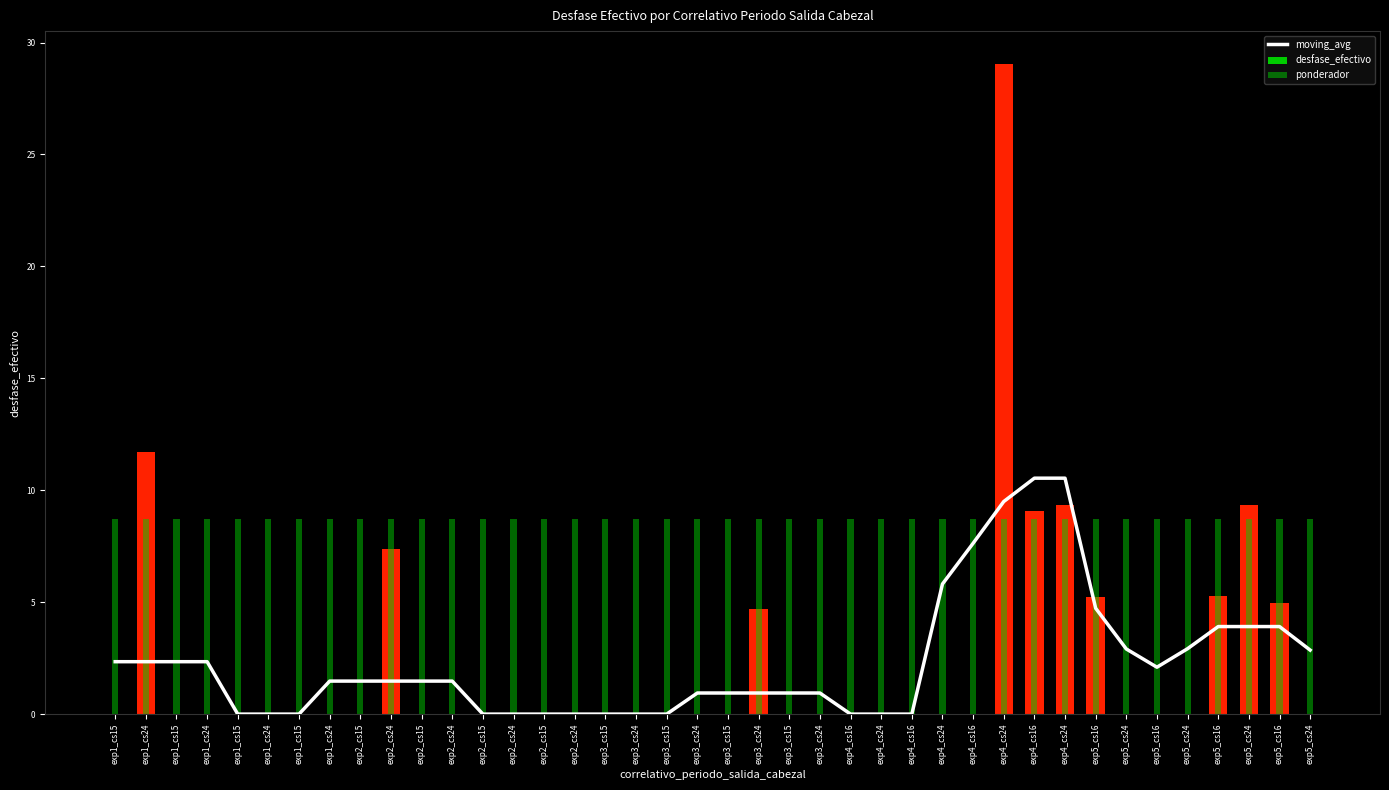

Rank the series at exp4_cs24 from lowest to highest value.

moving_avg, desfase_efectivo, ponderador